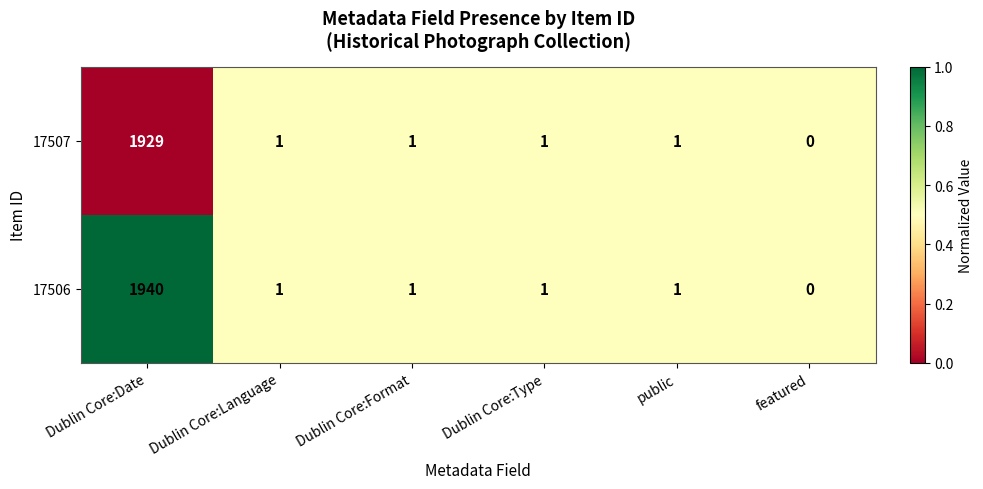

Reading left to right, what are all the values shown in this chart?

17507: 1929	1	1	1	1	0
17506: 1940	1	1	1	1	0